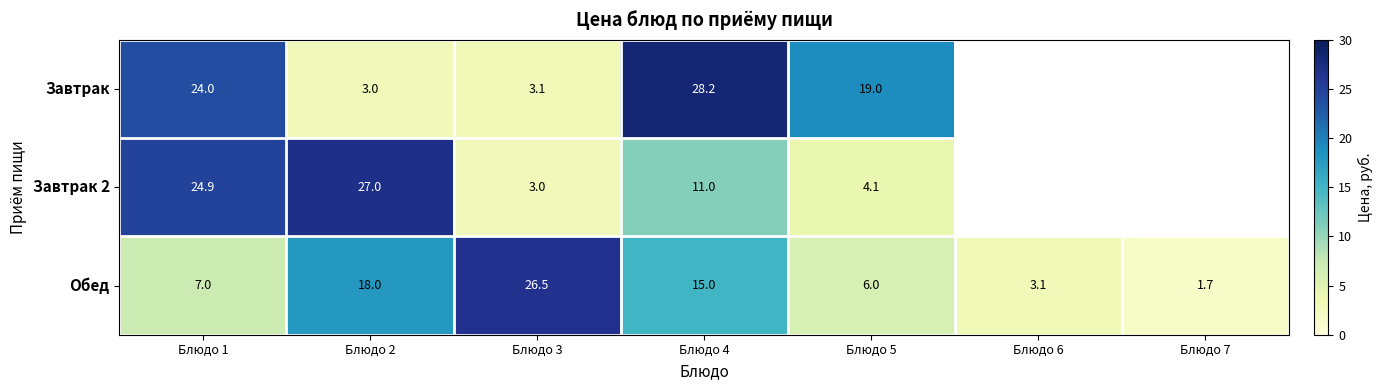

What is the lowest value of the Обед series?

1.7